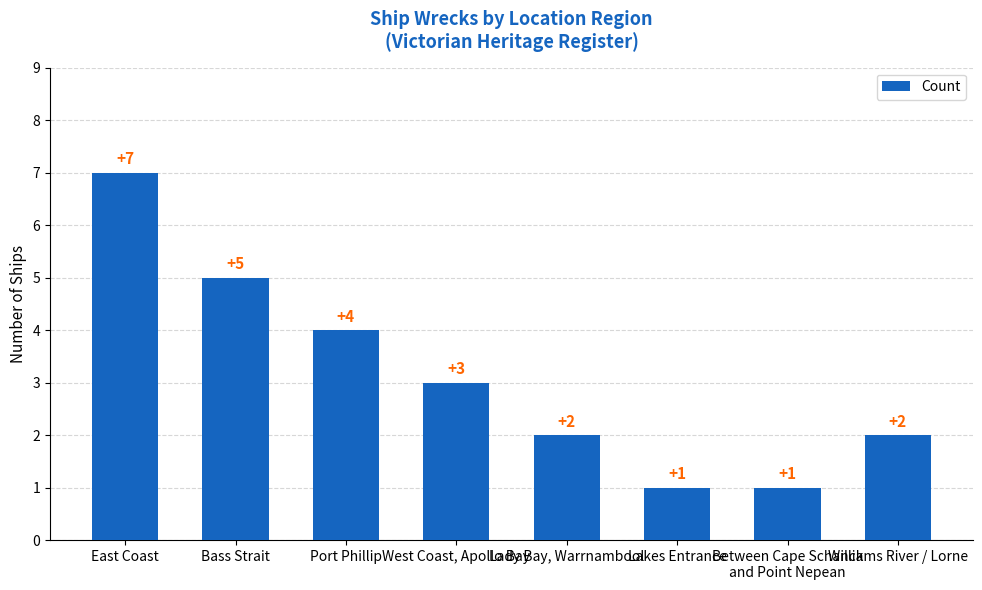

What is the average value?

3